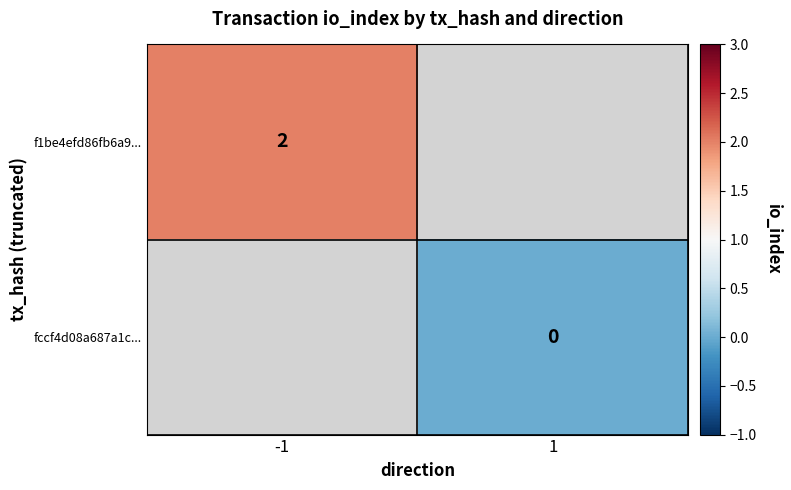

Is the value of f1be4efd86fb6a9... at -1 greater than the value of fccf4d08a687a1c... at 1?

Yes